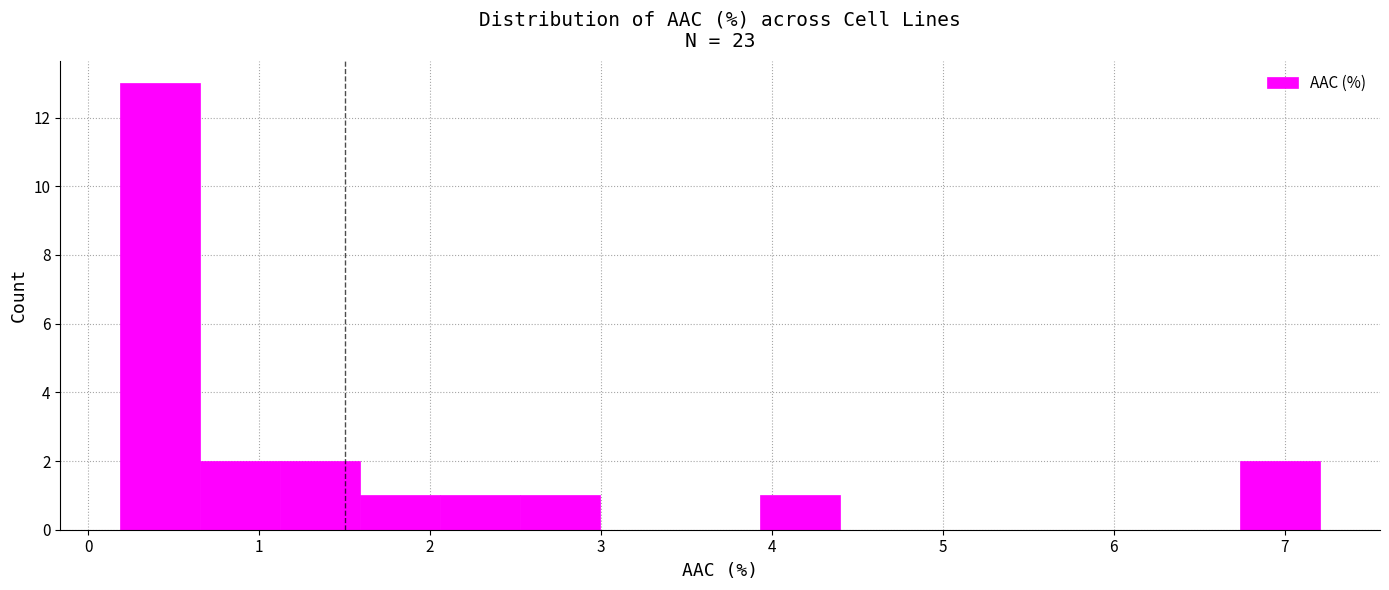

Reading left to right, list every bar in this chart as the range it spans on the x-axis followed by its height. Neither the bar edges nor the heights are printed on the chart, so give them approximately, as read against the axes.

0.2 to 0.7: 13
0.7 to 1.1: 2
1.1 to 1.6: 2
1.6 to 2.1: 1
2.1 to 2.5: 1
2.5 to 3.0: 1
3.0 to 3.5: 0
3.5 to 3.9: 0
3.9 to 4.4: 1
4.4 to 4.9: 0
4.9 to 5.3: 0
5.3 to 5.8: 0
5.8 to 6.3: 0
6.3 to 6.7: 0
6.7 to 7.2: 2